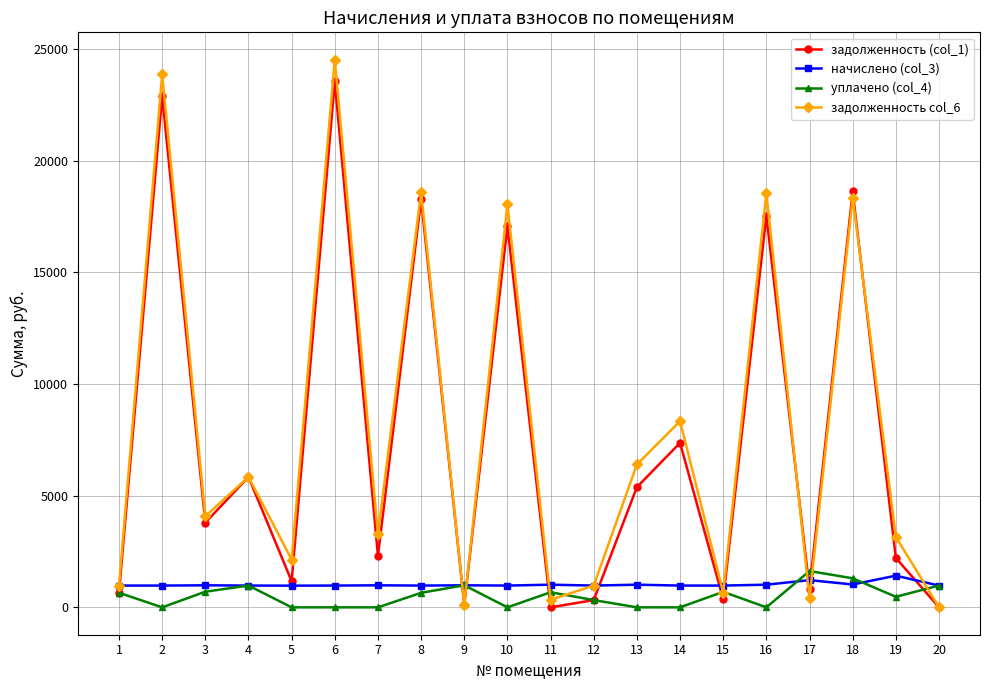

The value of задолженность (col_1) at 4 is 5838.4. True or false?

True